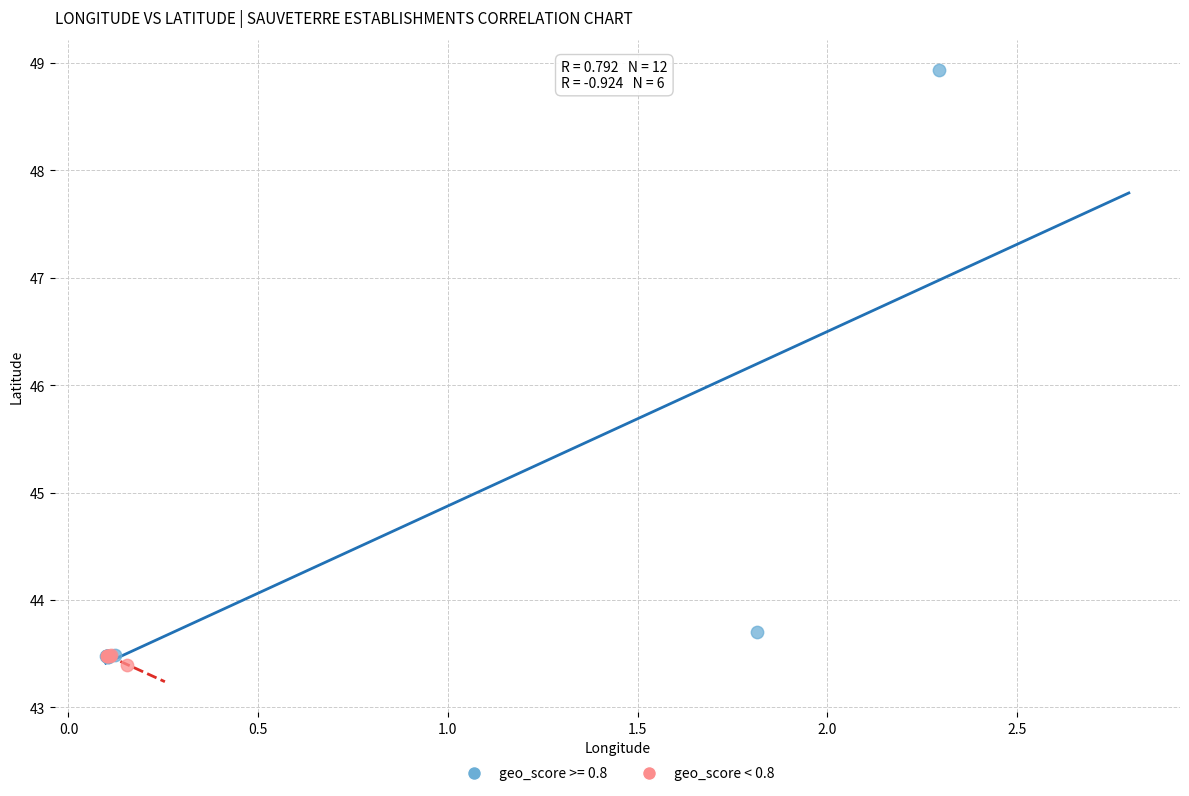

Which series has the widest spread of Y values?

geo_score >= 0.8